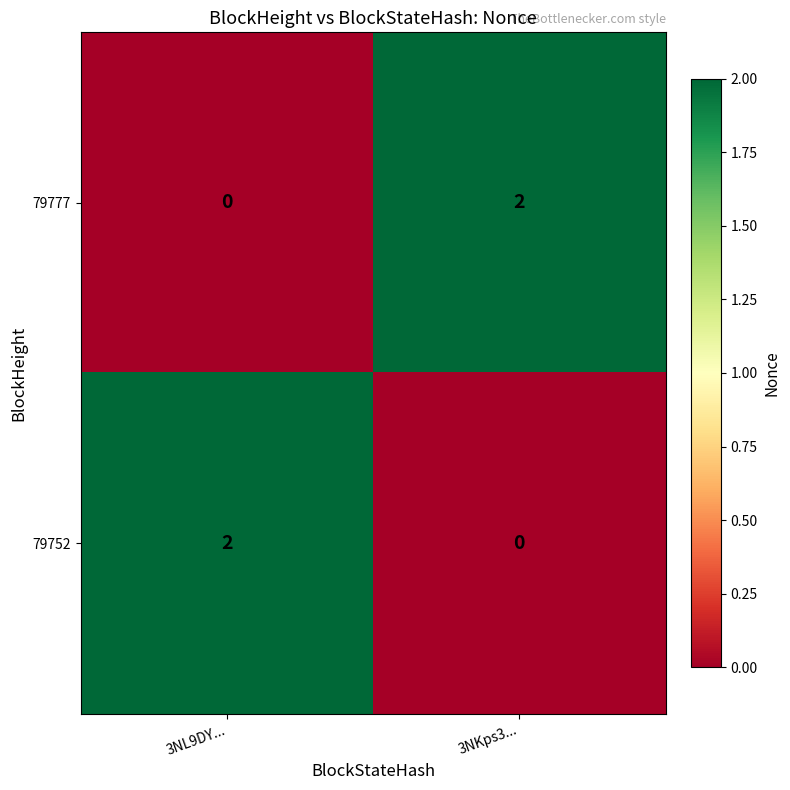

The value of 79777 at 3NL9DY... is 1. True or false?

False